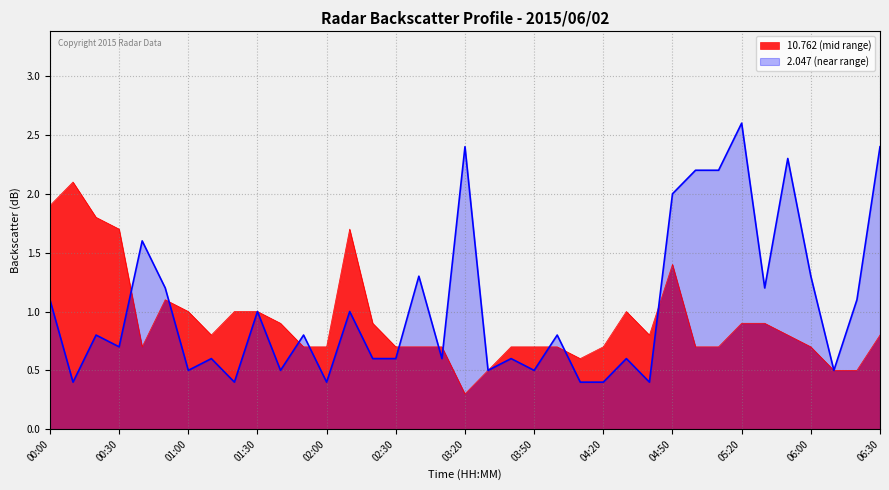

True or false: 2.047 (near range) and 10.762 (mid range) intersect in this chart.

True